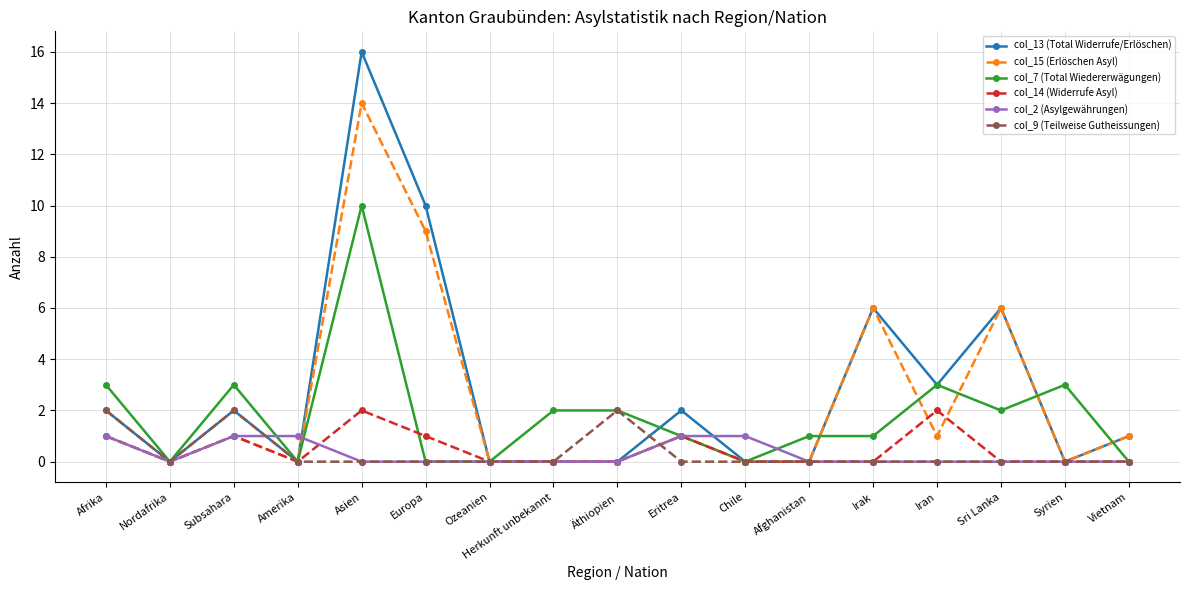

The col_9 (Teilweise Gutheissungen) series shows 0 at Amerika. True or false?

True